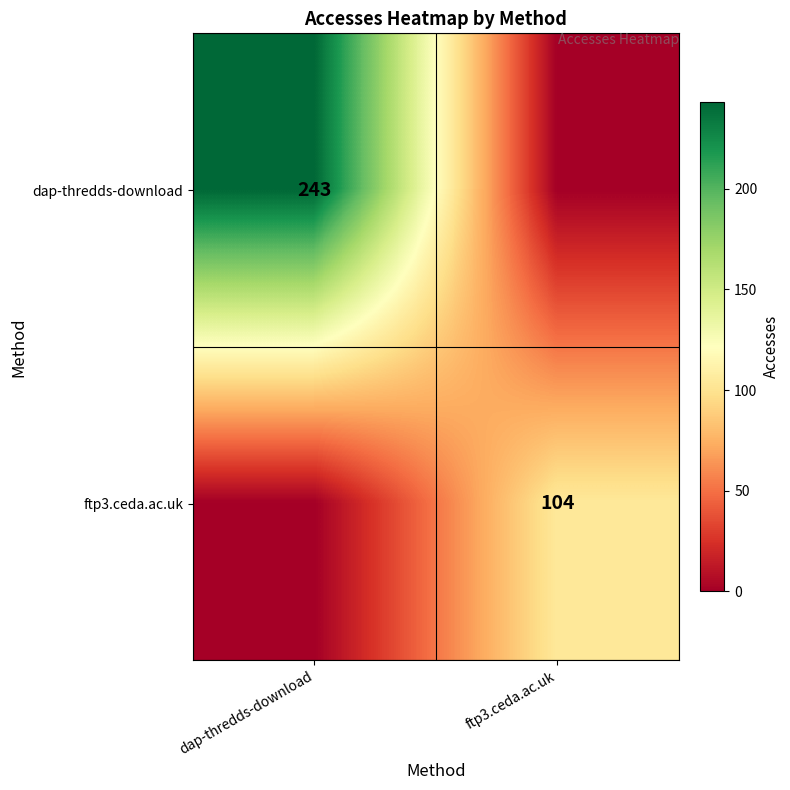

The value of dap-thredds-download at dap-thredds-download is 98. True or false?

False